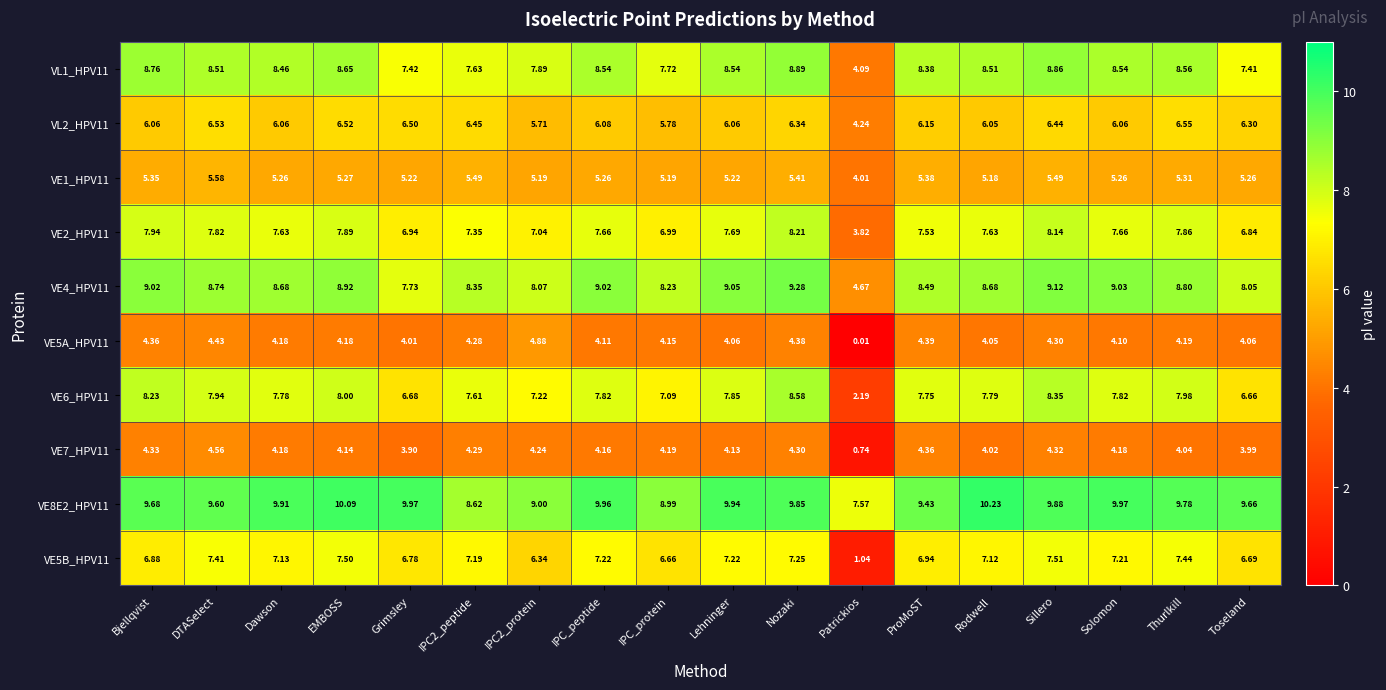

At which label is VE2_HPV11 closest to 6?

Toseland